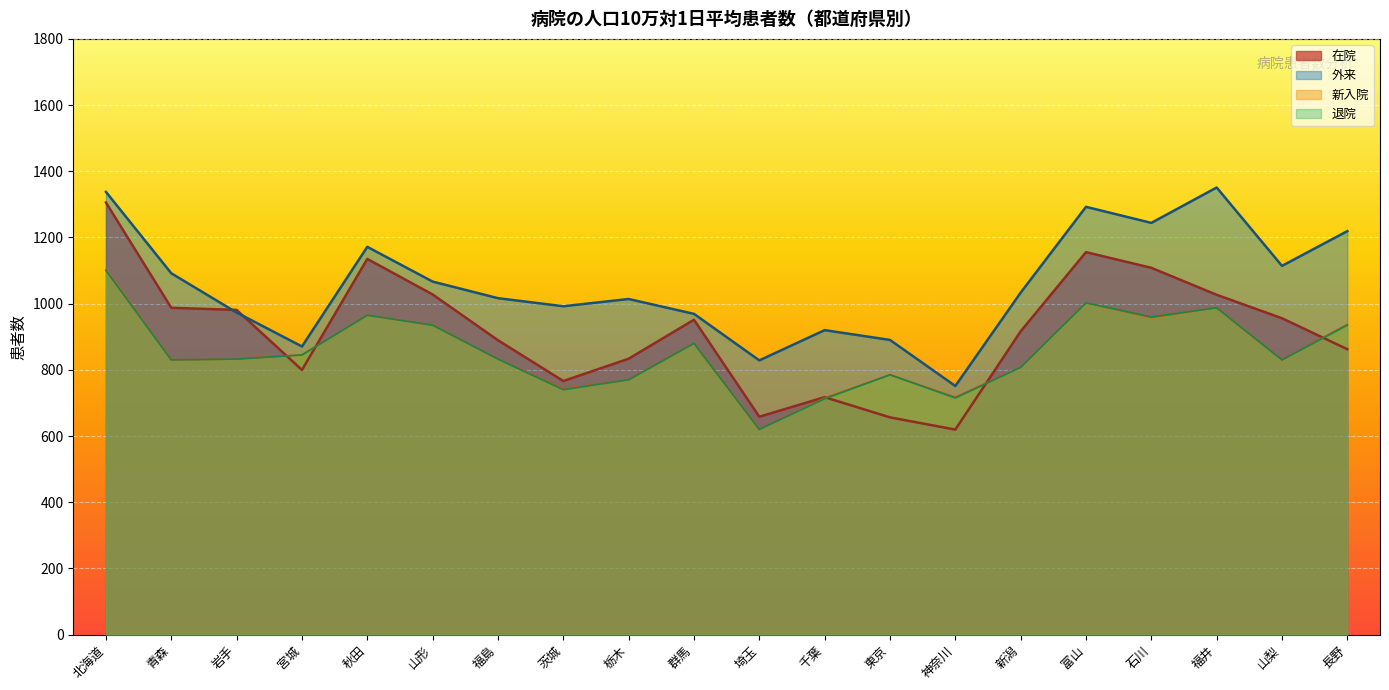

True or false: 外来 has a value of 1350.9 at 福井.

True